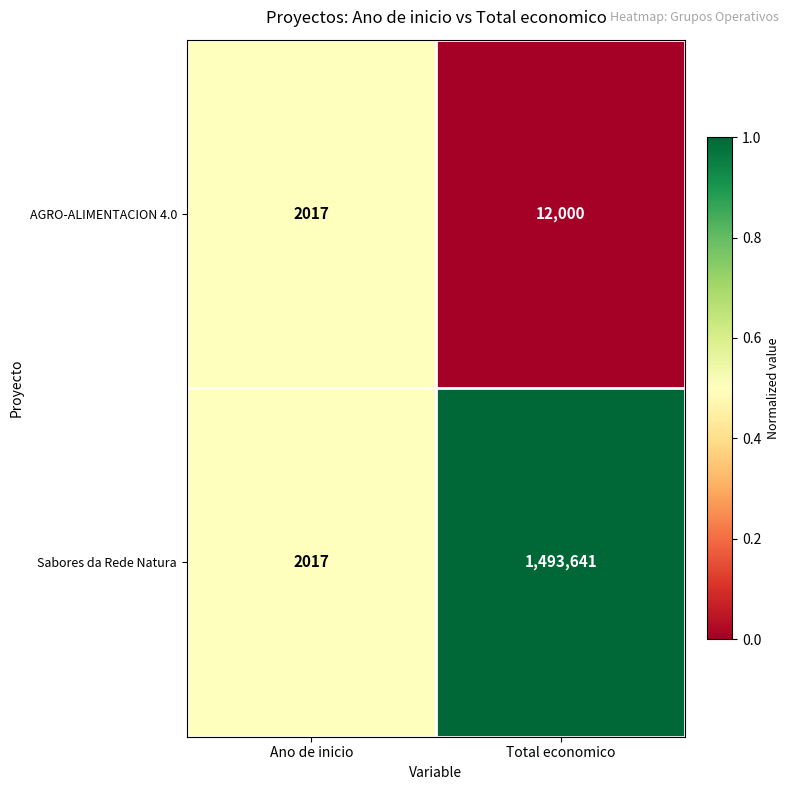

The value of Sabores da Rede Natura at Total economico is 1493641. True or false?

True